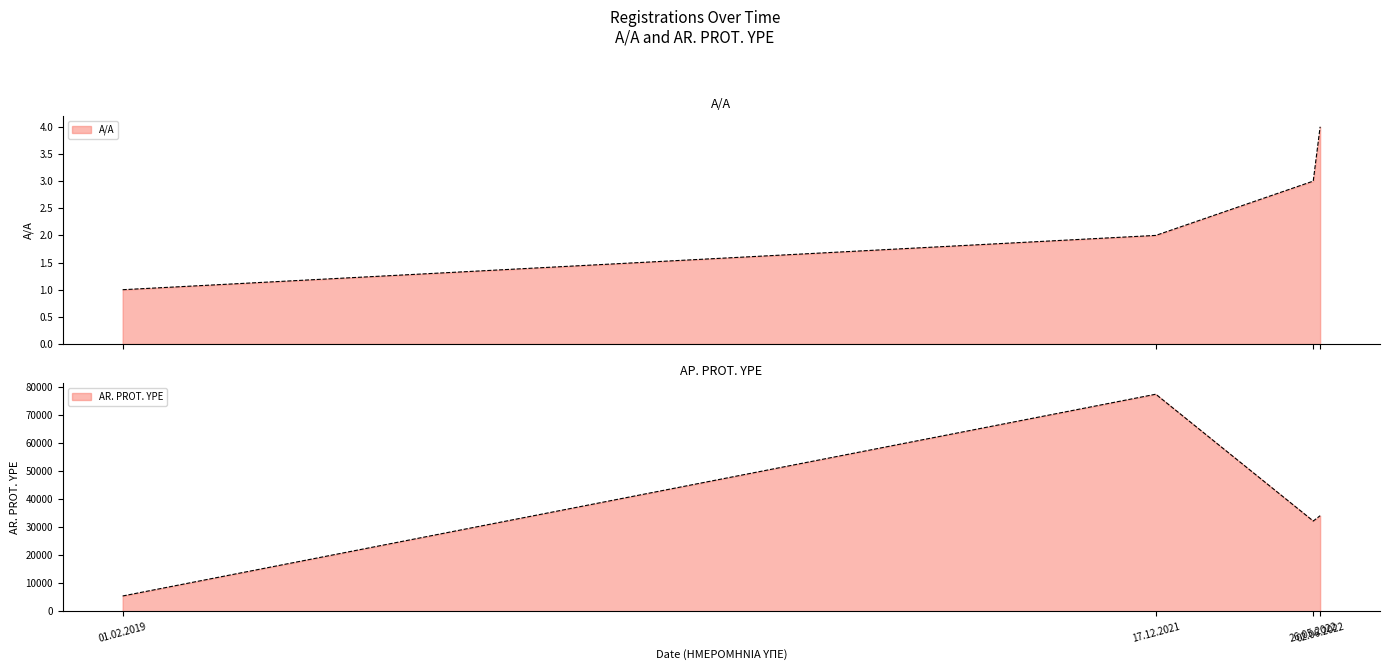

What is the sum of all A/A values?

10